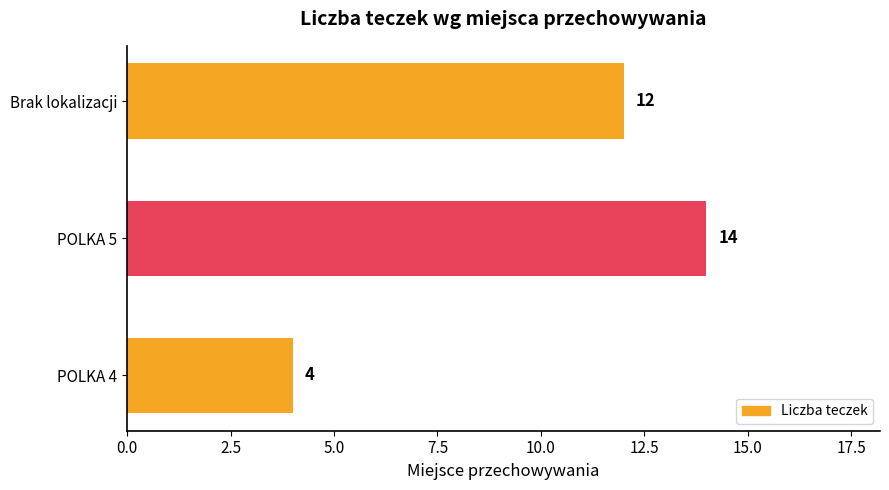

What is the average value?

10